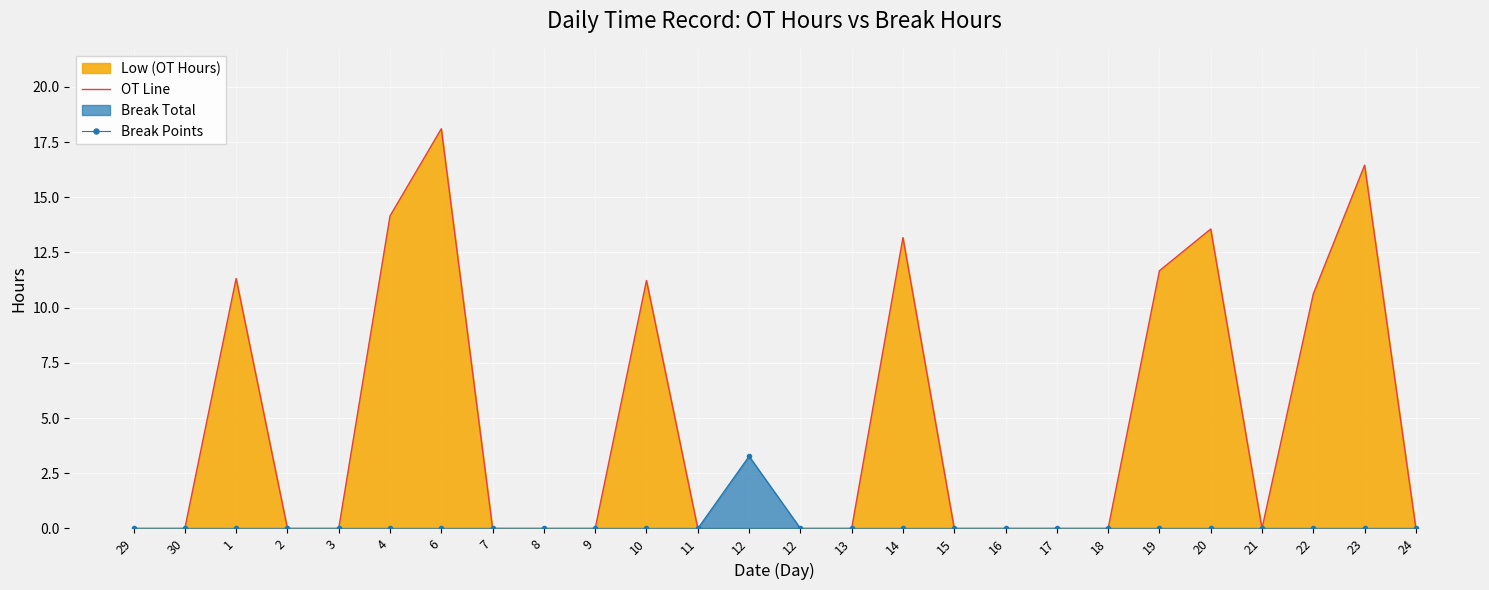

Reading left to right, list all the values displayed in this chart.

OT Line: 0.0	0.0	11.3	0.0	0.0	14.2	18.1	0.0	0.0	0.0	11.2	0.0	0.0	0.0	0.0	13.2	0.0	0.0	0.0	0.0	11.7	13.6	0.0	10.6	16.4	0.0
Break Points: 0.0	0.0	0.0	0.0	0.0	0.0	0.0	0.0	0.0	0.0	0.0	0.0	3.3	0.0	0.0	0.0	0.0	0.0	0.0	0.0	0.0	0.0	0.0	0.0	0.0	0.0